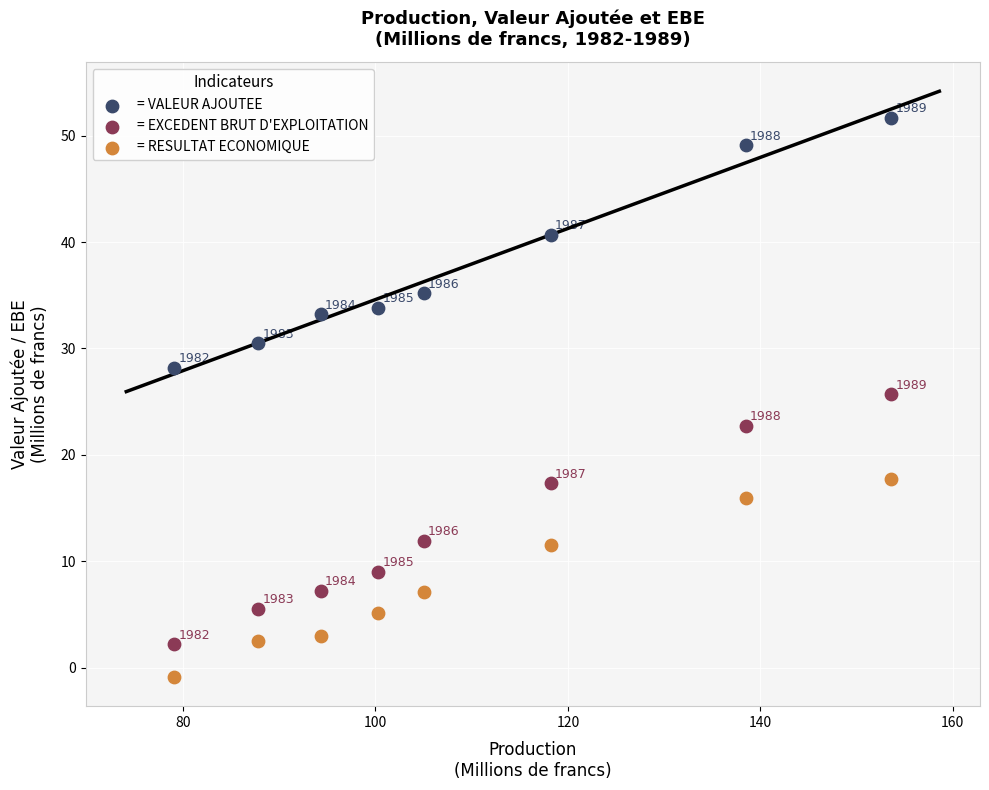

Across all series, what Y value is closest to 25?

25.7